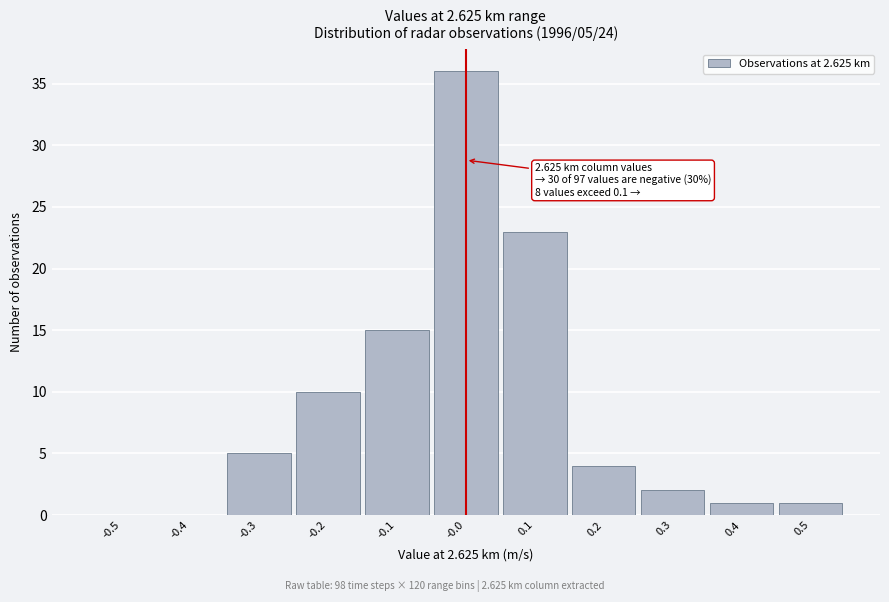

Which range on the x-axis has the tallest bar?

-0.05 to 0.05